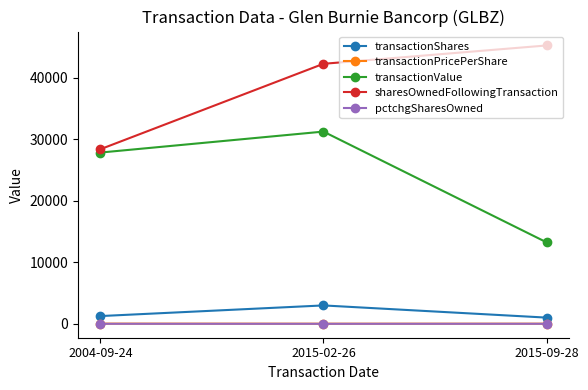

What are all the series names shown in the legend?

transactionShares, transactionPricePerShare, transactionValue, sharesOwnedFollowingTransaction, pctchgSharesOwned